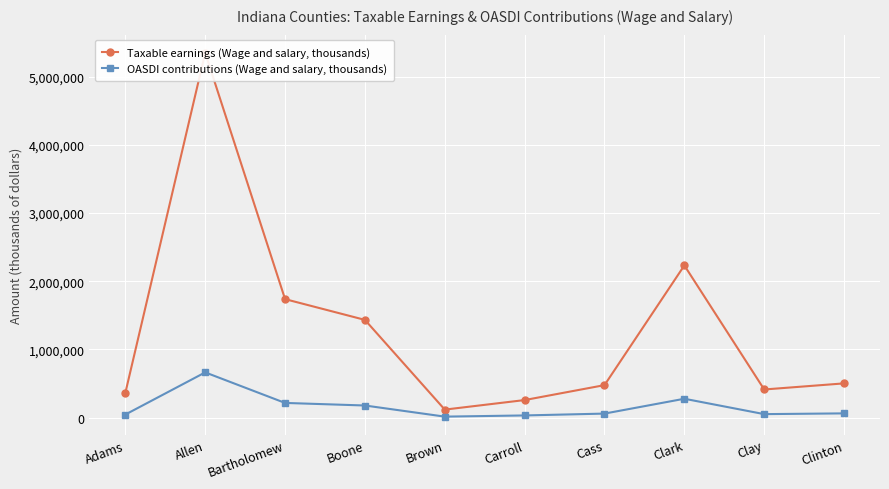

True or false: Taxable earnings (Wage and salary, thousands) has a value of 362879 at Adams.

True